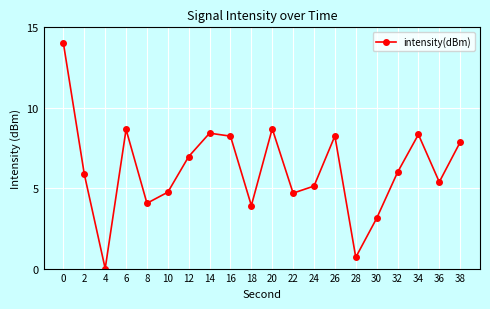

Reading right to left, list all the values displayed in this chart.

7.9	5.4	8.3	6.0	3.1	0.7	8.2	5.1	4.7	8.7	3.9	8.2	8.4	7.0	4.8	4.1	8.7	0.0	5.9	14.0